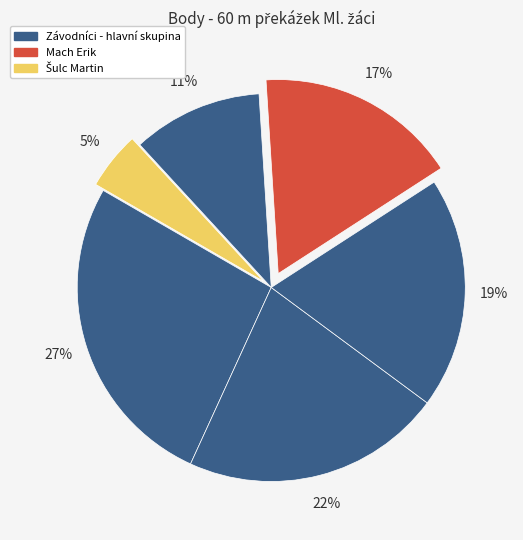

To the nearest percent, what is the average slice percentage?

17%